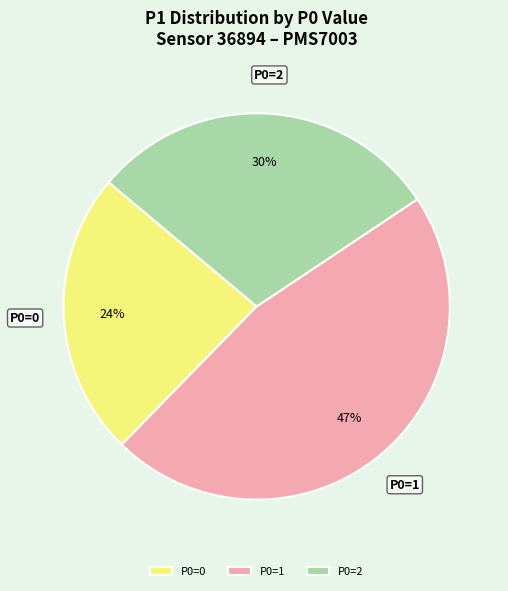

To the nearest percent, what portion does P0=2 represent?

30%